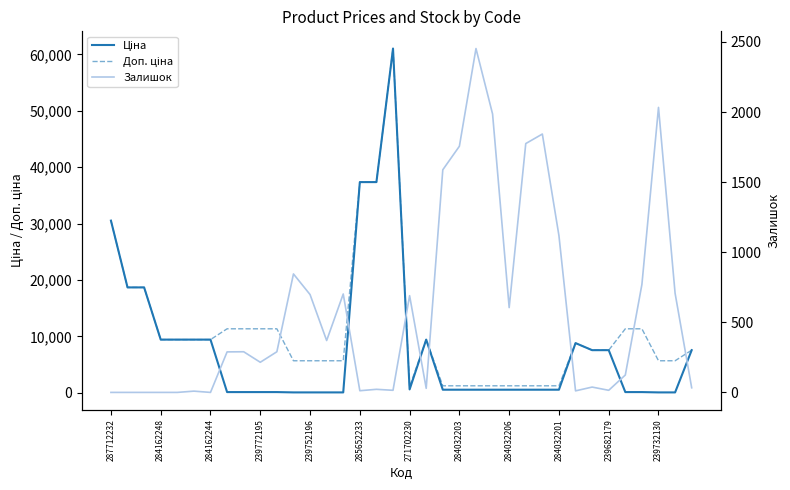

Reading right to left, list all the values displayed in this chart.

Ціна: 7545.9	56.7	56.7	113.3	113.3	7545.9	7545.9	8797.6	535.4	535.4	535.4	535.4	535.4	535.4	535.4	535.4	9416.9	586.0	61024.7	37343.0	37343.0	56.7	56.7	56.7	56.7	113.3	113.3	113.3	113.3	9416.9	9416.9	9416.9	9416.9	18671.5	18671.5	30512.3
Доп. ціна: 7545.9	5667.0	5667.0	11334.0	11334.0	7545.9	7545.9	8797.6	1227.2	1227.2	1227.2	1227.2	1227.2	1227.2	1227.2	1227.2	9416.9	1074.5	61024.7	37343.0	37343.0	5667.0	5667.0	5667.0	5667.0	11334.0	11334.0	11334.0	11334.0	9416.9	9416.9	9416.9	9416.9	18671.5	18671.5	30512.3
Залишок: 33.0	707.0	2033.0	770.0	124.0	15.0	38.0	11.0	1118.0	1843.0	1775.0	605.0	1986.0	2453.0	1756.0	1588.0	29.0	690.0	15.0	22.0	12.0	702.0	370.0	698.0	845.0	290.0	215.0	290.0	289.0	0.0	9.0	0.0	0.0	0.0	0.0	0.0